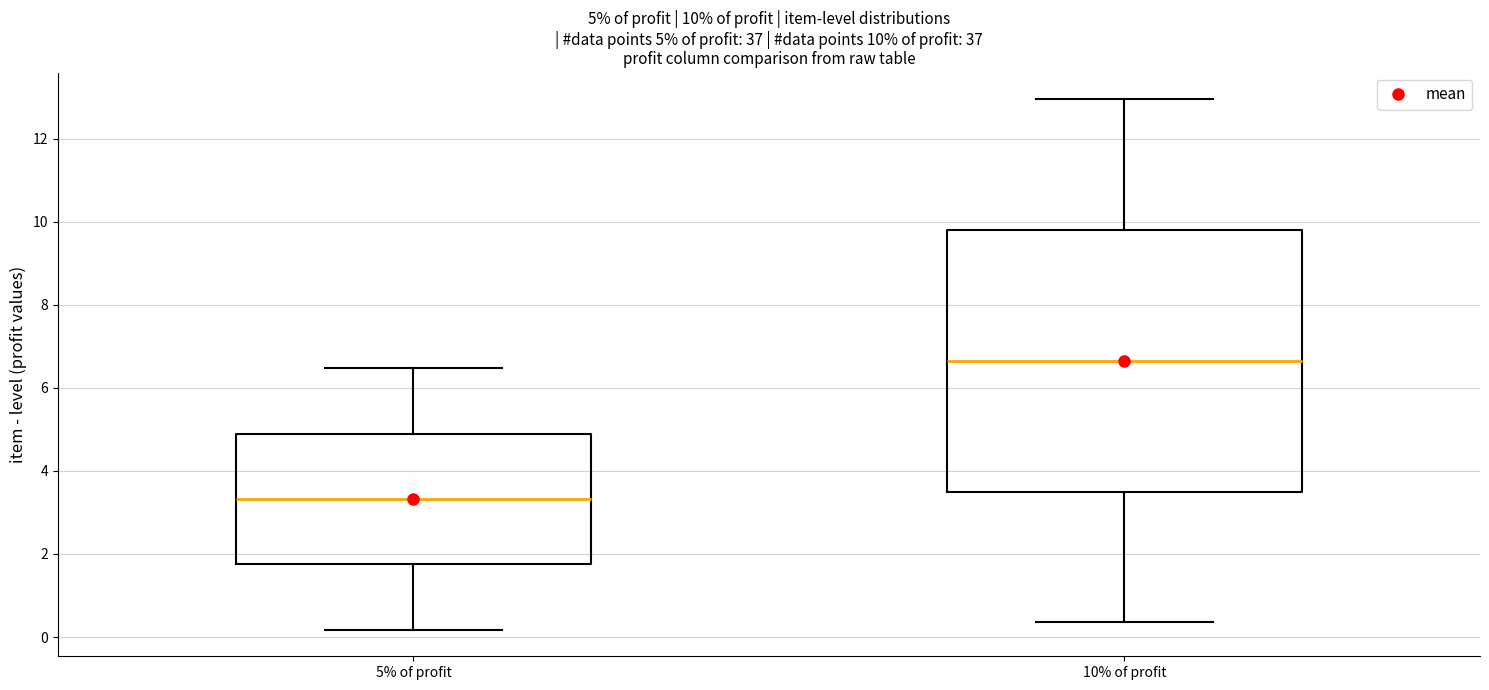

Which box's median line is the highest?

10% of profit